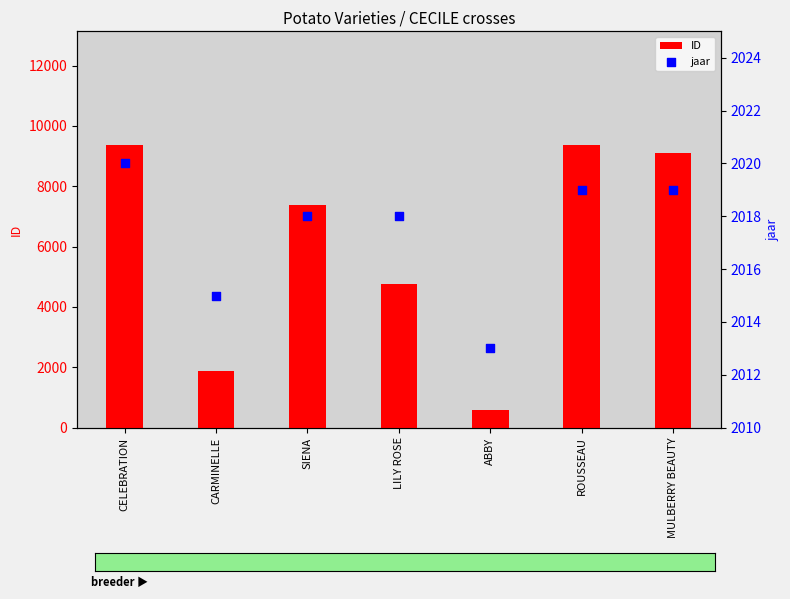

At how many categories does at least one series exceed 4514?

5